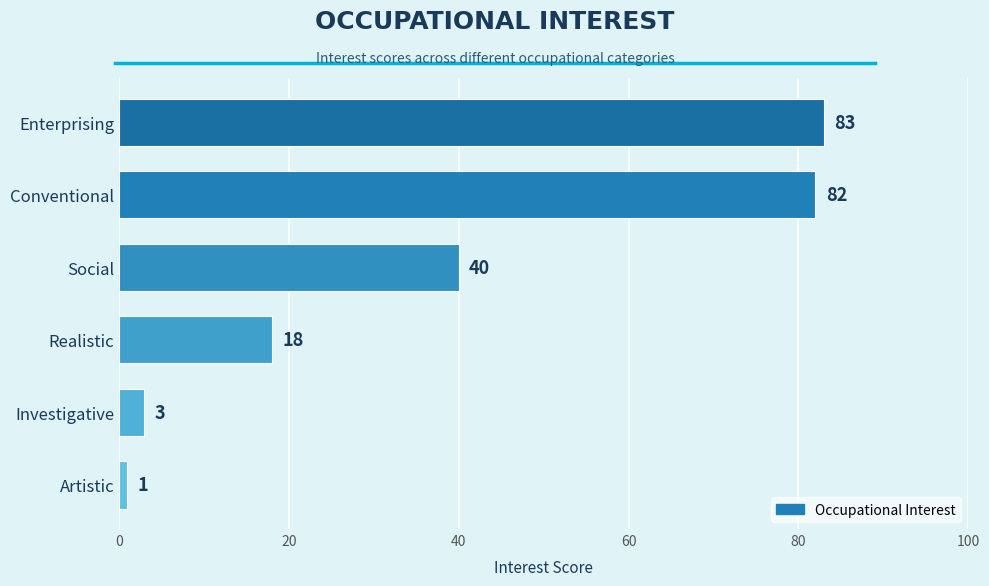

Reading bottom to top, what are all the values shown in this chart?

Artistic=1	Investigative=3	Realistic=18	Social=40	Conventional=82	Enterprising=83